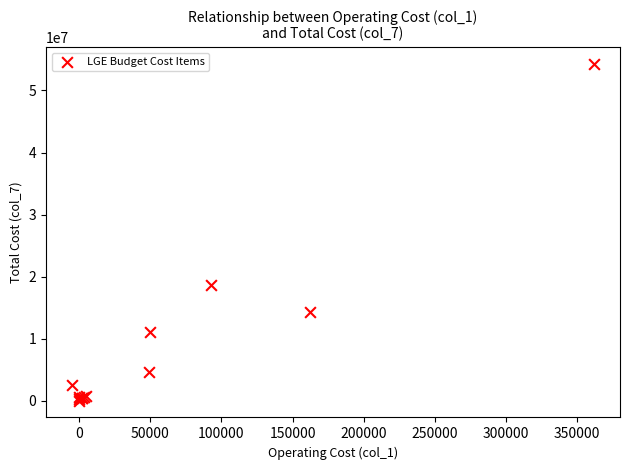

What Y value in the scatter plot is closest to 27150790?

18644590.6